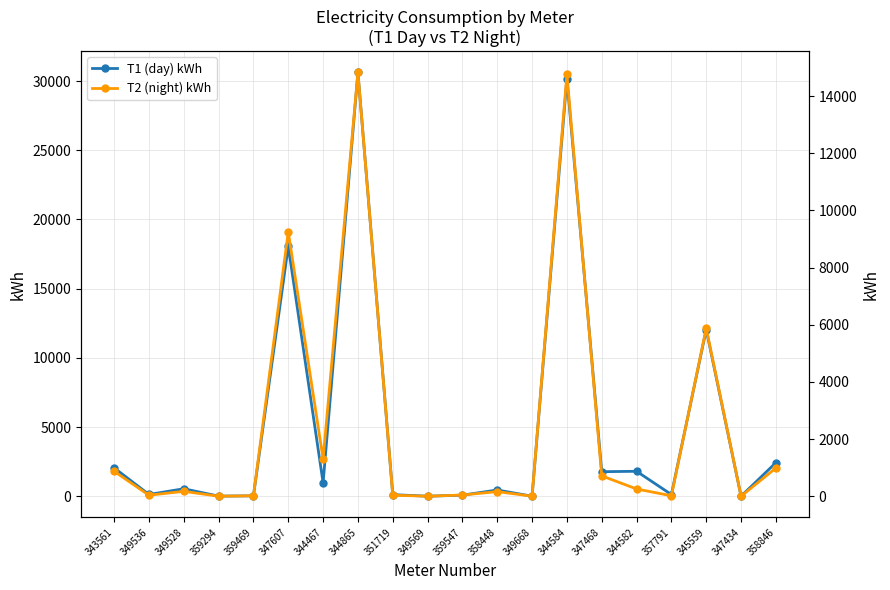

After their last crossing, which series has the higher values: T2 (night) kWh or T1 (day) kWh?

T1 (day) kWh